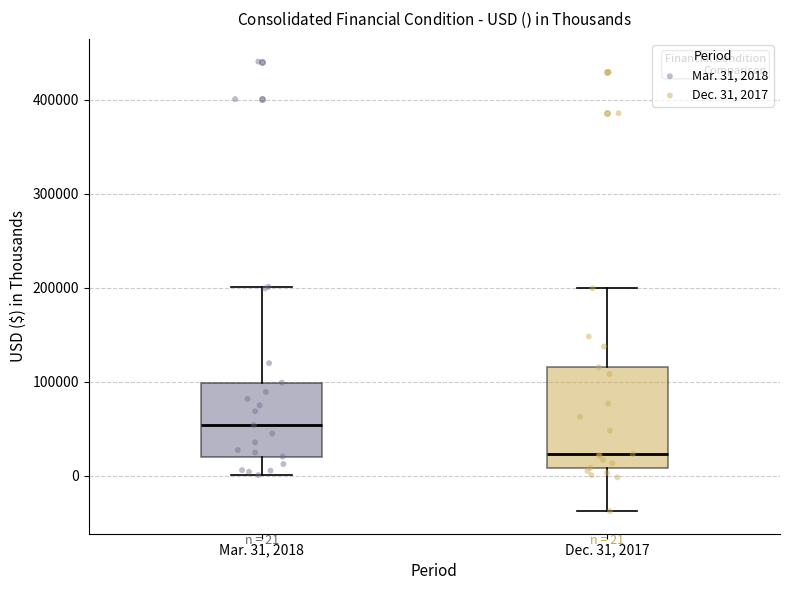

Which box is the tallest, from its lower edge to its upper edge?

Dec. 31, 2017